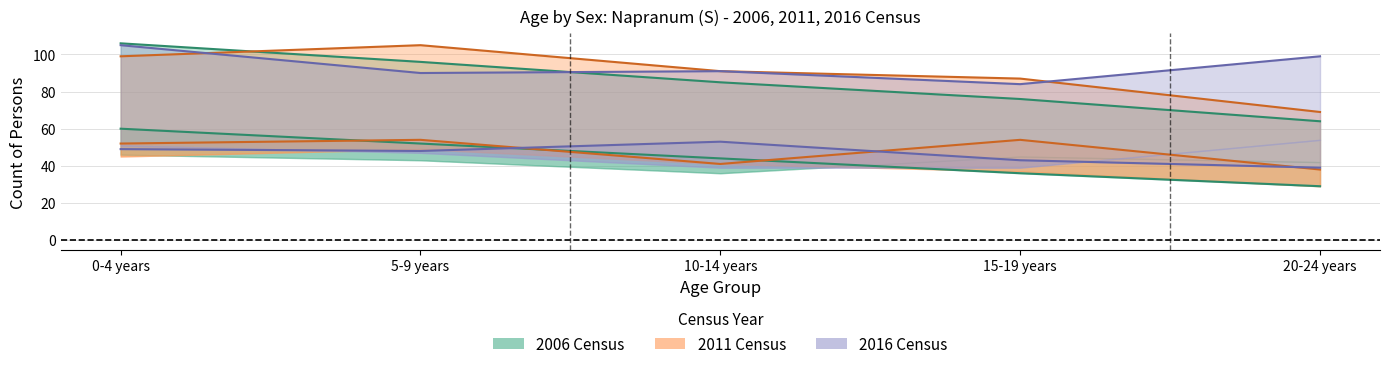

Is it true that Persons 2006 equals 64 at 20-24 years?

True